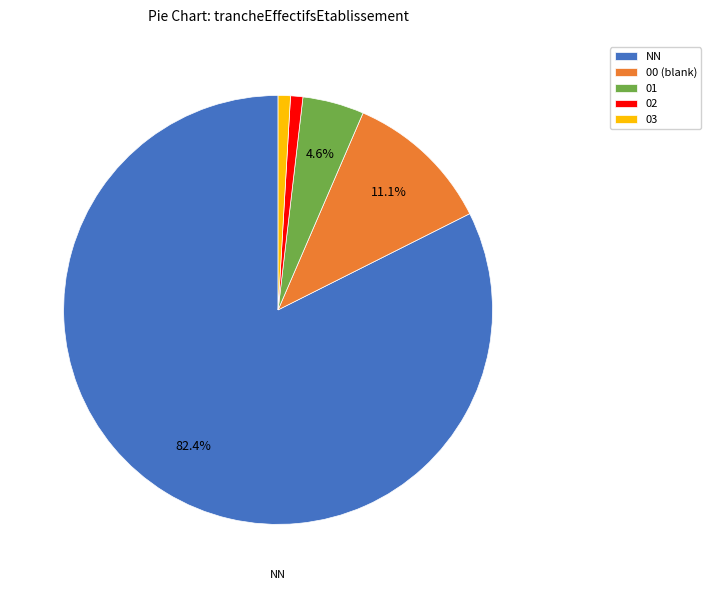

How many slices are in this pie chart?

5